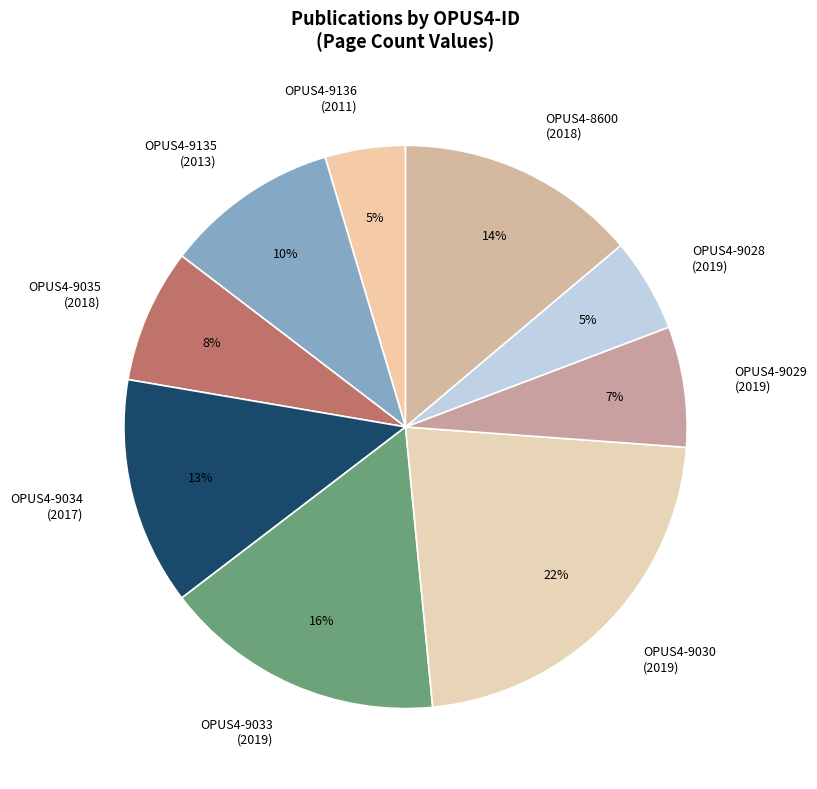

To the nearest percent, what is the combined percentage of OPUS4-9029 (2019) and OPUS4-9136 (2011)?

12%